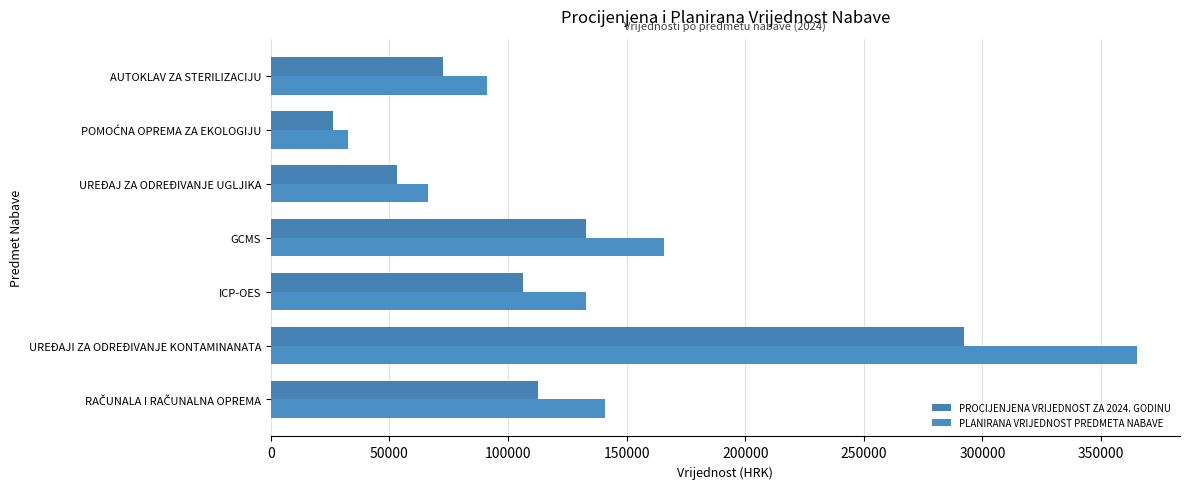

Which category has the highest value across all series?

UREĐAJI ZA ODREĐIVANJE KONTAMINANATA